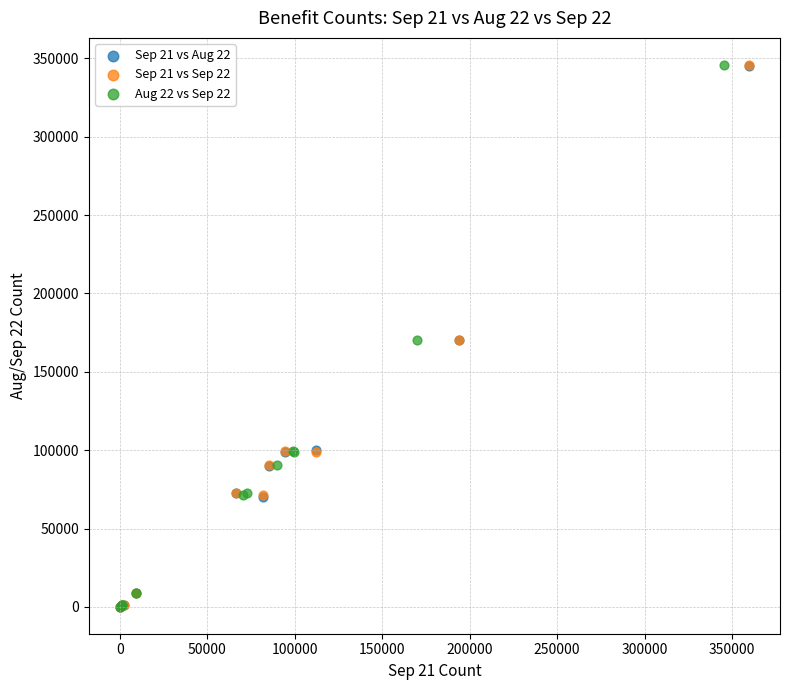

What are all the series names shown in the legend?

Sep 21 vs Aug 22, Sep 21 vs Sep 22, Aug 22 vs Sep 22